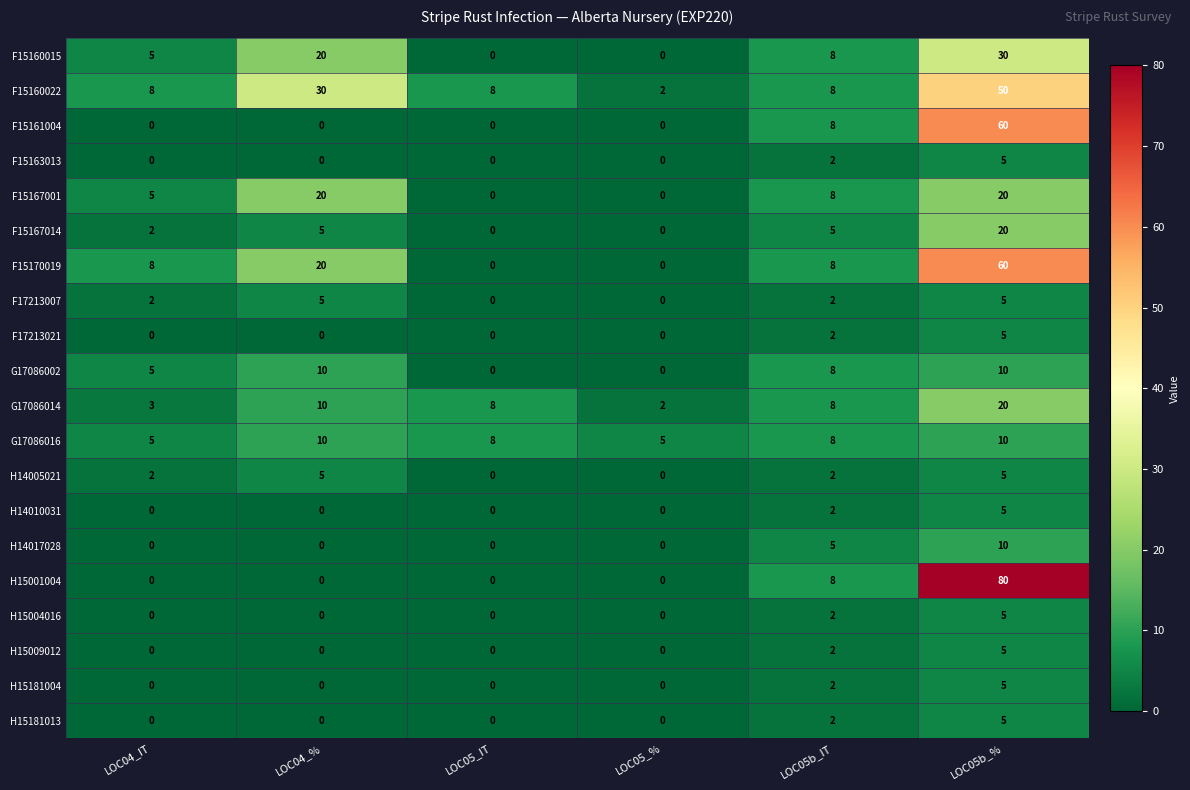

What is the difference between the maximum and minimum values in the G17086014 series?

18